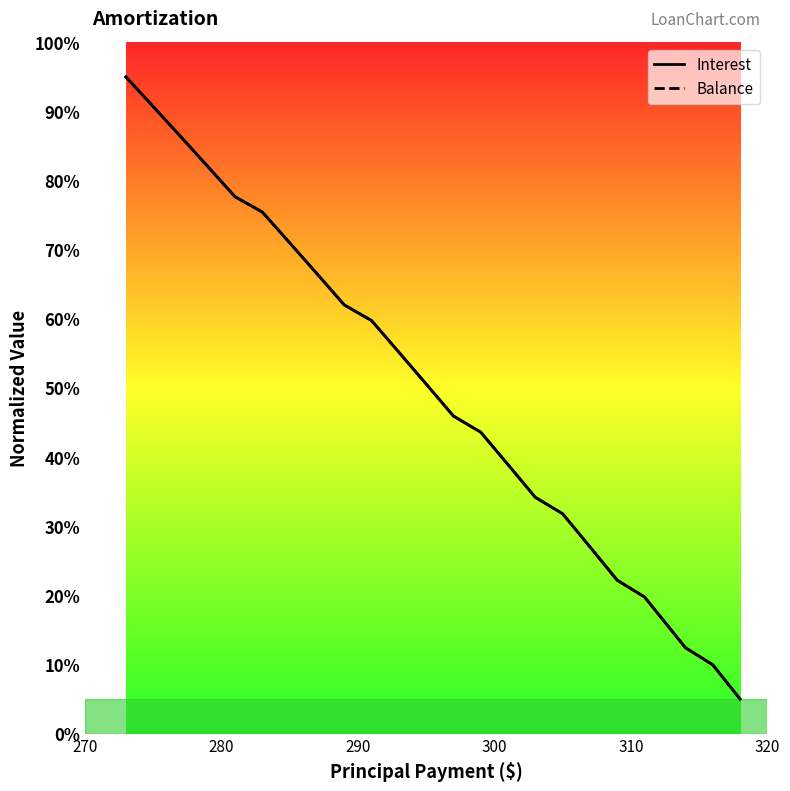

What is the sum of all Interest values?

2044.9